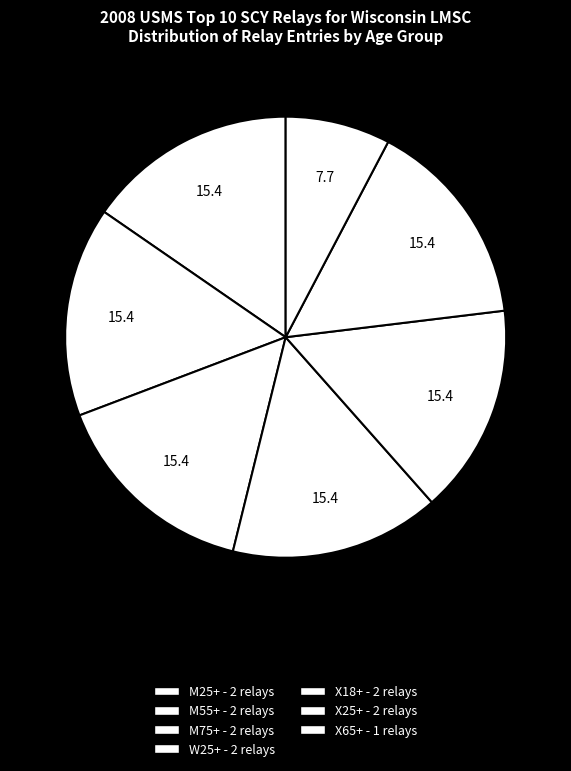

Rank the categories by value from lowest to highest.

X65+, M25+, M55+, M75+, W25+, X18+, X25+